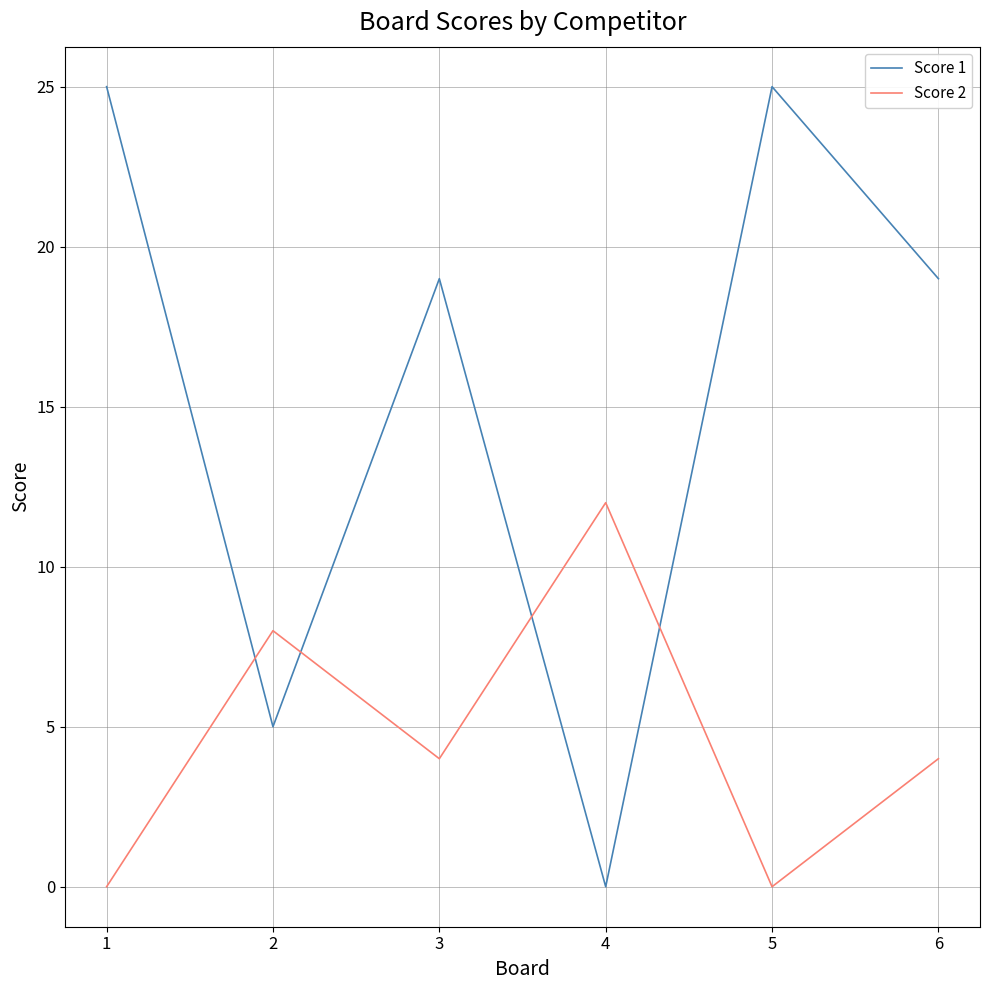

What is the total value across all series at 6?

23